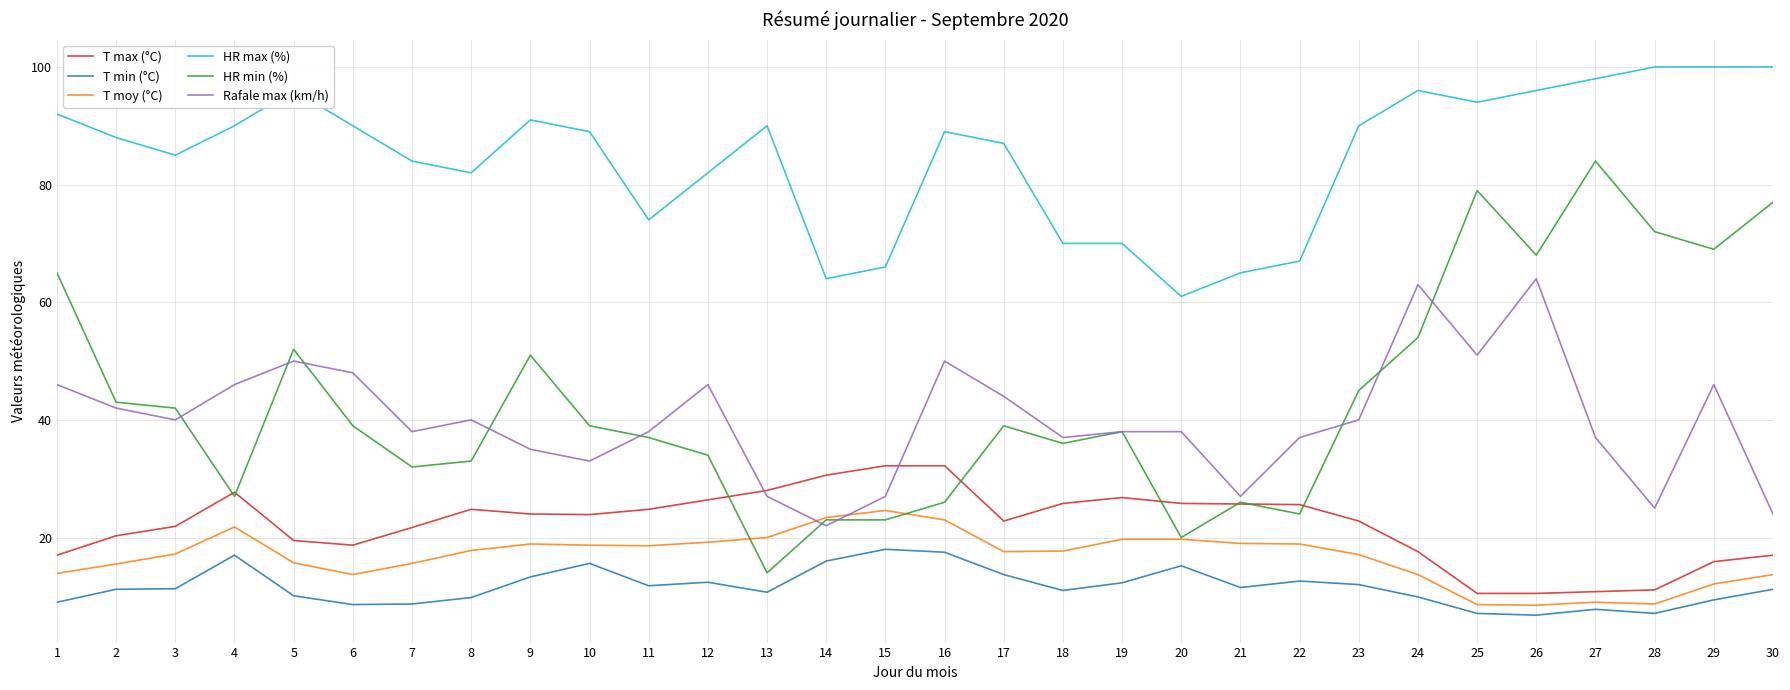

List the series in order of their peak value, highest first.

HR max (%), HR min (%), Rafale max (km/h), T max (°C), T moy (°C), T min (°C)